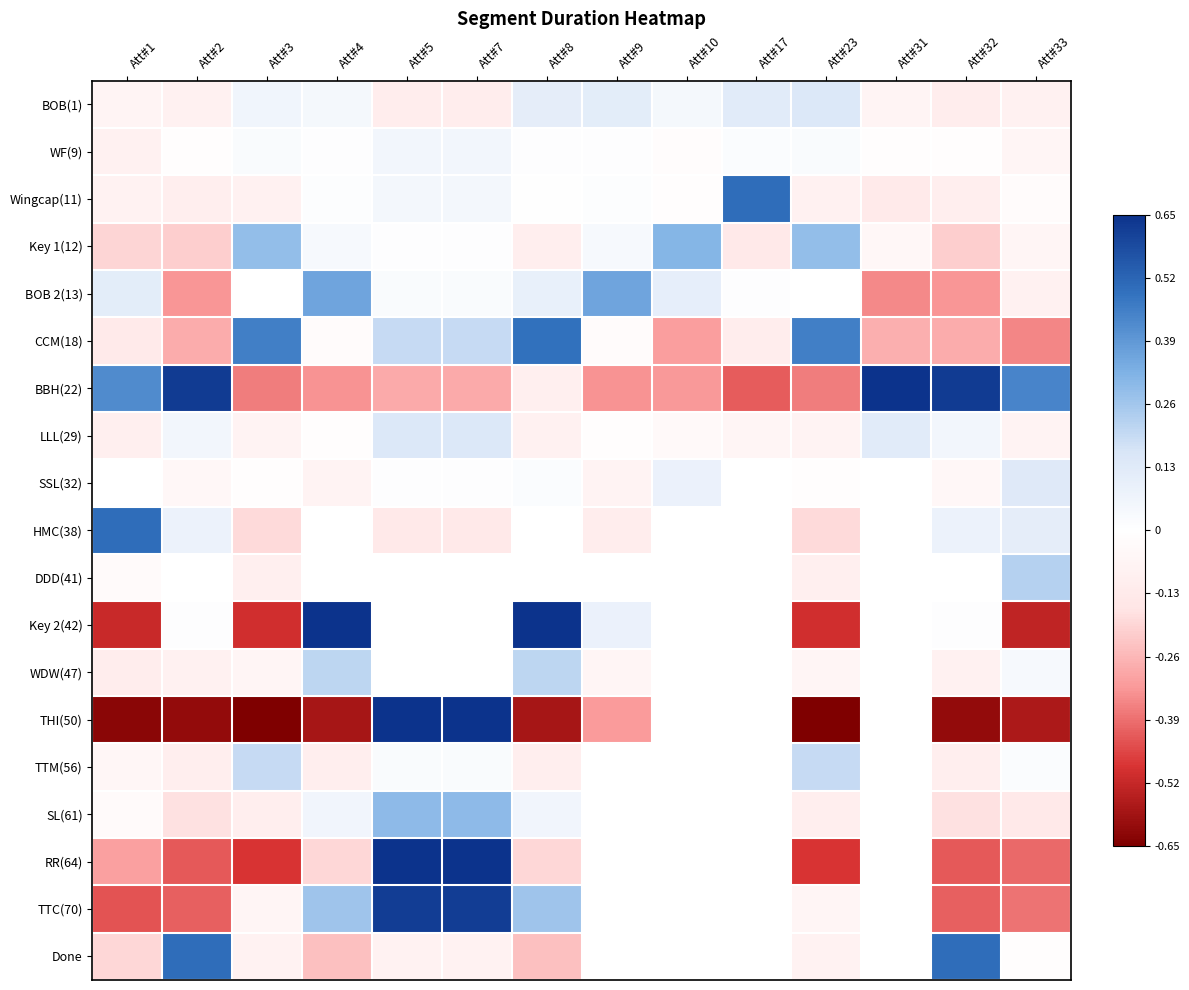

Between Att#2 and Att#10, which is larger?

Att#10